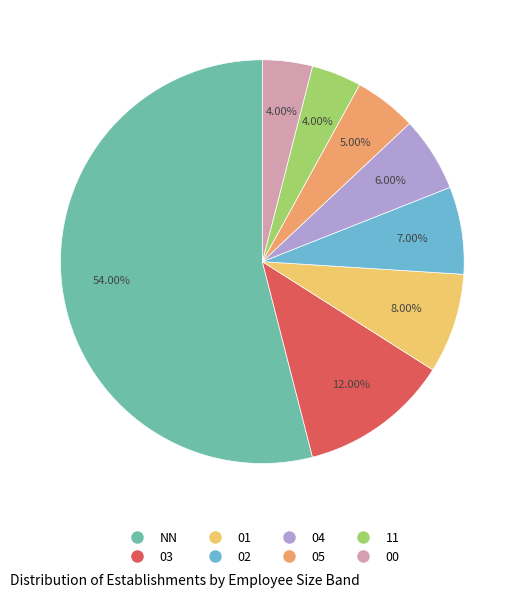

What is the largest slice in the pie chart?

NN